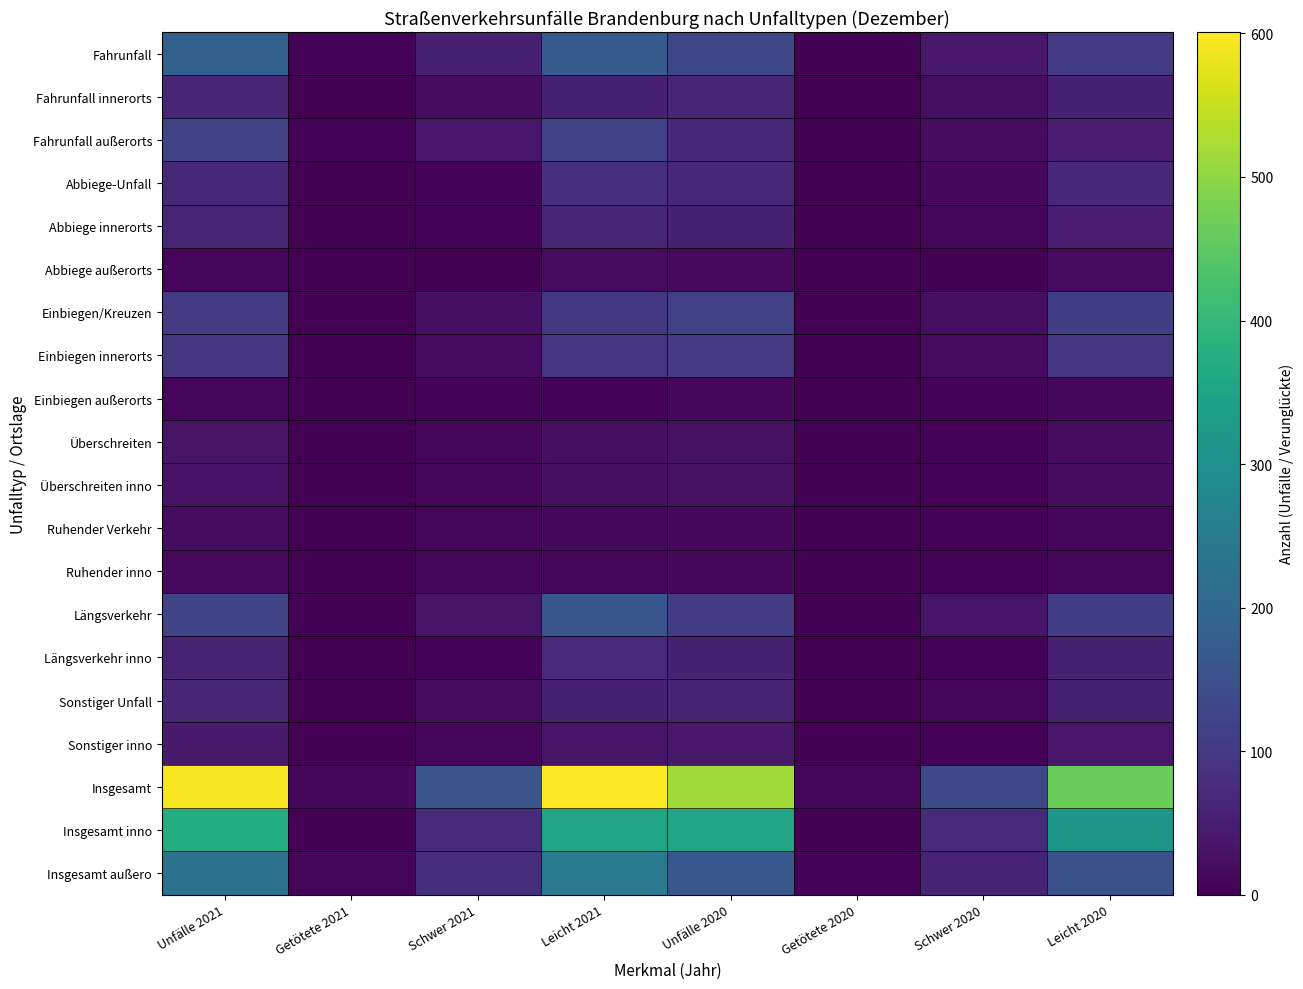

Reading left to right, what are all the values shown in this chart?

Fahrunfall: Unfälle 2021=184	Getötete 2021=7	Schwer 2021=56	Leicht 2021=172	Unfälle 2020=131	Getötete 2020=4	Schwer 2020=41	Leicht 2020=103
Fahrunfall innerorts: Unfälle 2021=65	Getötete 2021=0	Schwer 2021=19	Leicht 2021=54	Unfälle 2020=65	Getötete 2020=1	Schwer 2020=22	Leicht 2020=54
Fahrunfall außerorts: Unfälle 2021=119	Getötete 2021=7	Schwer 2021=37	Leicht 2021=118	Unfälle 2020=66	Getötete 2020=3	Schwer 2020=19	Leicht 2020=49
Abbiege-Unfall: Unfälle 2021=70	Getötete 2021=1	Schwer 2021=6	Leicht 2021=81	Unfälle 2020=69	Getötete 2020=1	Schwer 2020=14	Leicht 2020=67
Abbiege innerorts: Unfälle 2021=62	Getötete 2021=1	Schwer 2021=6	Leicht 2021=64	Unfälle 2020=54	Getötete 2020=1	Schwer 2020=10	Leicht 2020=49
Abbiege außerorts: Unfälle 2021=8	Getötete 2021=0	Schwer 2021=0	Leicht 2021=17	Unfälle 2020=15	Getötete 2020=0	Schwer 2020=4	Leicht 2020=18
Einbiegen/Kreuzen: Unfälle 2021=102	Getötete 2021=1	Schwer 2021=24	Leicht 2021=98	Unfälle 2020=113	Getötete 2020=1	Schwer 2020=23	Leicht 2020=108
Einbiegen innerorts: Unfälle 2021=94	Getötete 2021=0	Schwer 2021=18	Leicht 2021=91	Unfälle 2020=99	Getötete 2020=1	Schwer 2020=18	Leicht 2020=95
Einbiegen außerorts: Unfälle 2021=8	Getötete 2021=1	Schwer 2021=6	Leicht 2021=7	Unfälle 2020=14	Getötete 2020=0	Schwer 2020=5	Leicht 2020=13
Überschreiten: Unfälle 2021=31	Getötete 2021=0	Schwer 2021=9	Leicht 2021=25	Unfälle 2020=26	Getötete 2020=0	Schwer 2020=6	Leicht 2020=20
Überschreiten inno: Unfälle 2021=30	Getötete 2021=0	Schwer 2021=8	Leicht 2021=25	Unfälle 2020=26	Getötete 2020=0	Schwer 2020=6	Leicht 2020=20
Ruhender Verkehr: Unfälle 2021=19	Getötete 2021=0	Schwer 2021=9	Leicht 2021=12	Unfälle 2020=13	Getötete 2020=0	Schwer 2020=5	Leicht 2020=9
Ruhender inno: Unfälle 2021=16	Getötete 2021=0	Schwer 2021=8	Leicht 2021=10	Unfälle 2020=13	Getötete 2020=0	Schwer 2020=5	Leicht 2020=9
Längsverkehr: Unfälle 2021=124	Getötete 2021=3	Schwer 2021=32	Leicht 2021=161	Unfälle 2020=104	Getötete 2020=3	Schwer 2020=33	Leicht 2020=108
Längsverkehr inno: Unfälle 2021=61	Getötete 2021=0	Schwer 2021=5	Leicht 2021=73	Unfälle 2020=55	Getötete 2020=0	Schwer 2020=6	Leicht 2020=55
Sonstiger Unfall: Unfälle 2021=65	Getötete 2021=2	Schwer 2021=17	Leicht 2021=52	Unfälle 2020=59	Getötete 2020=1	Schwer 2020=11	Leicht 2020=52
Sonstiger inno: Unfälle 2021=43	Getötete 2021=2	Schwer 2021=10	Leicht 2021=35	Unfälle 2020=40	Getötete 2020=0	Schwer 2020=7	Leicht 2020=36
Insgesamt: Unfälle 2021=595	Getötete 2021=14	Schwer 2021=153	Leicht 2021=601	Unfälle 2020=515	Getötete 2020=10	Schwer 2020=133	Leicht 2020=467
Insgesamt inno: Unfälle 2021=371	Getötete 2021=3	Schwer 2021=74	Leicht 2021=352	Unfälle 2020=352	Getötete 2020=3	Schwer 2020=74	Leicht 2020=318
Insgesamt außero: Unfälle 2021=224	Getötete 2021=11	Schwer 2021=79	Leicht 2021=249	Unfälle 2020=163	Getötete 2020=7	Schwer 2020=59	Leicht 2020=149